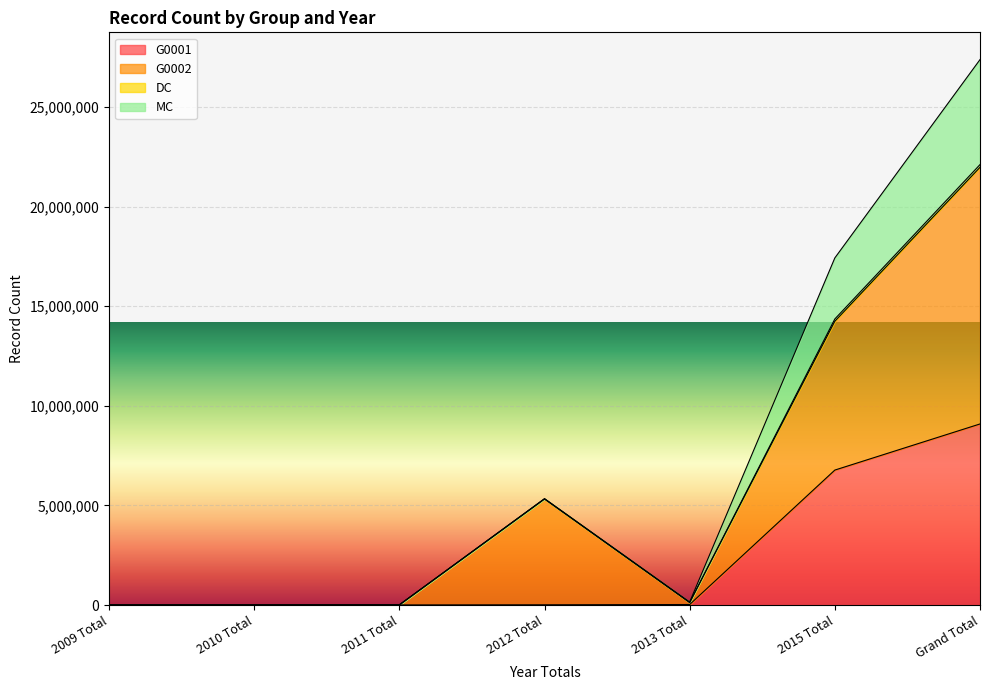

The MC series shows 45261 at 2013 Total. True or false?

False